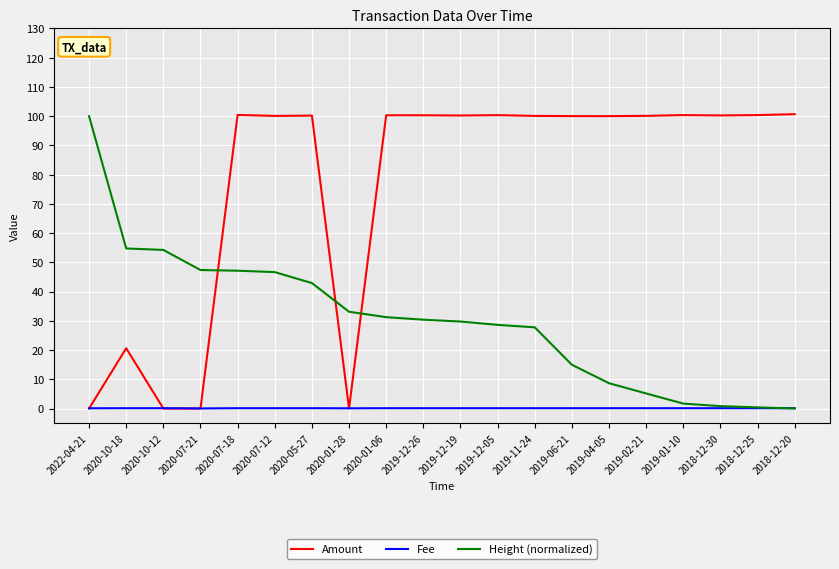

Is the value of Fee at 2018-12-30 greater than the value of Amount at 2020-07-12?

No